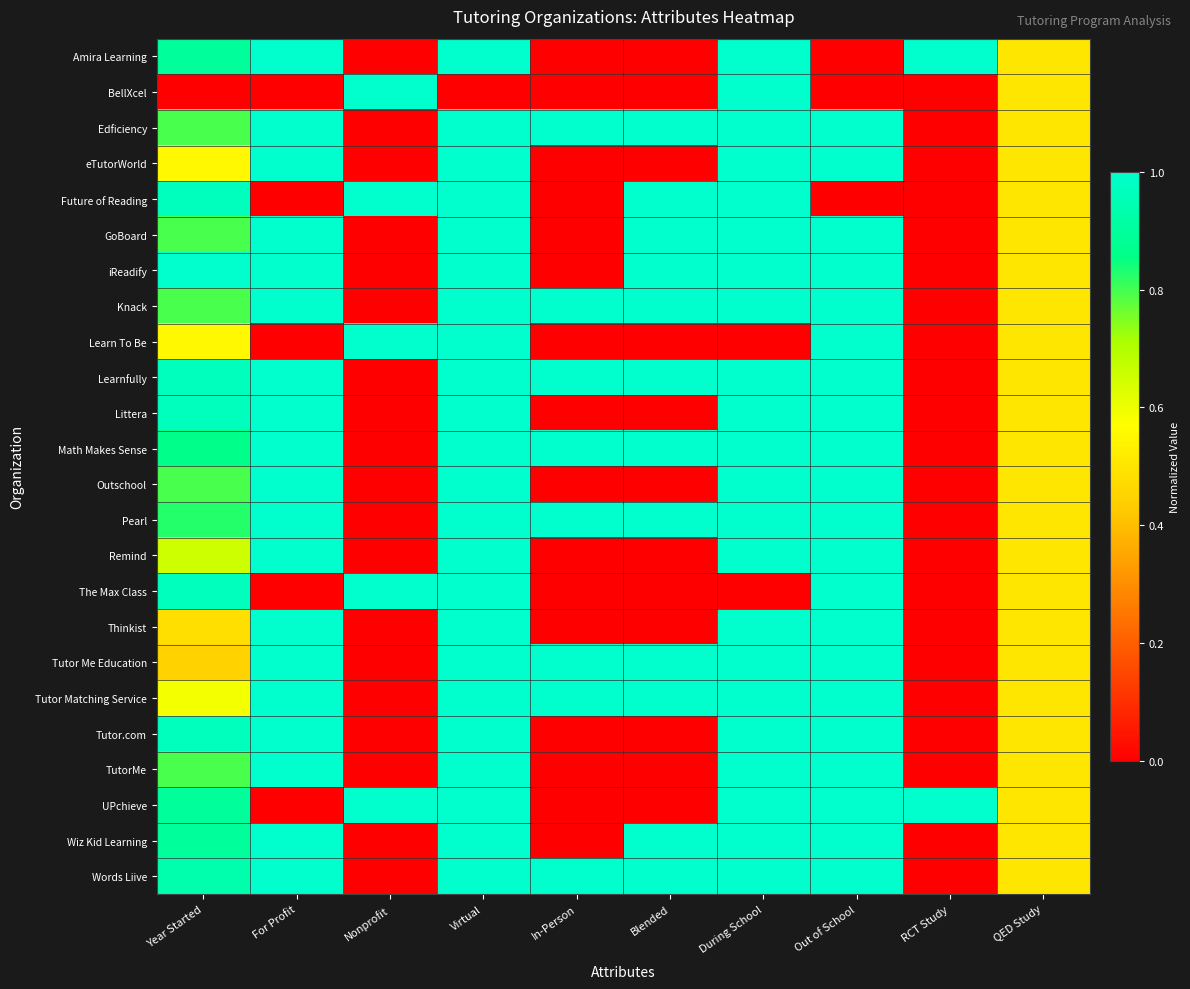

Between RCT Study and Year Started, which is larger?

RCT Study